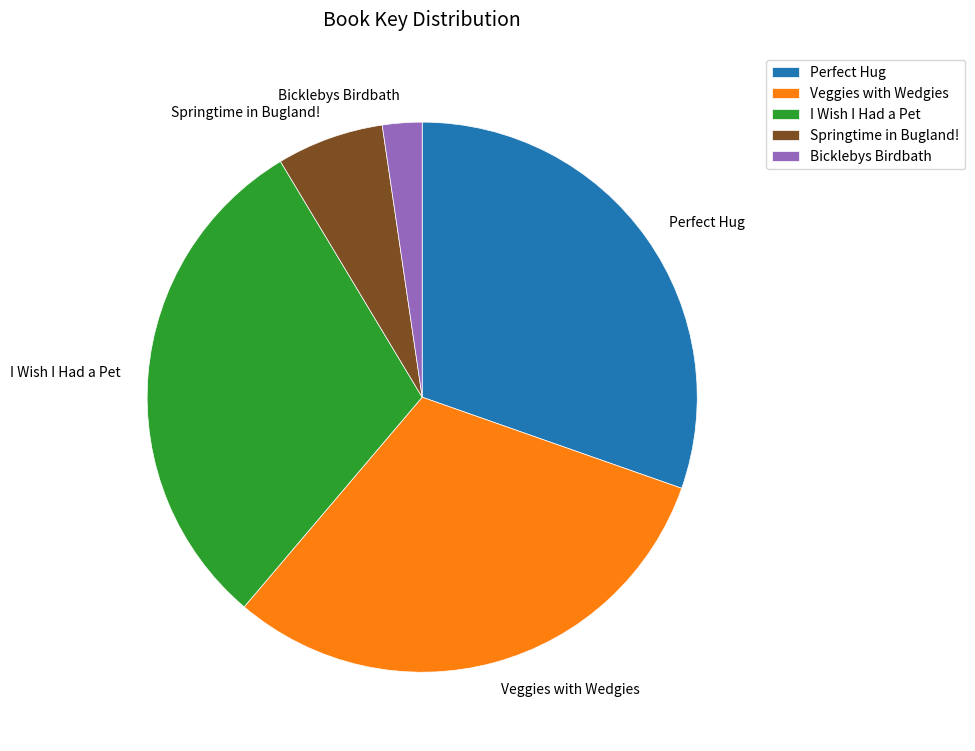

Do Perfect Hug and I Wish I Had a Pet together represent more than half of the pie?

Yes